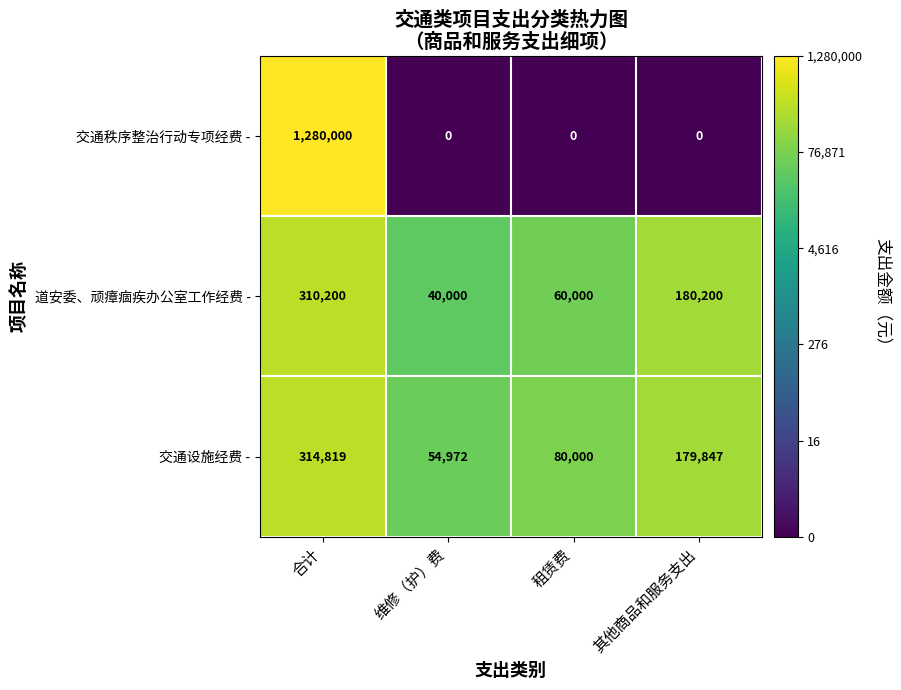

What is the difference between the maximum and minimum values in the 道安委、顽瘴痼疾办公室工作经费 - series?

270200